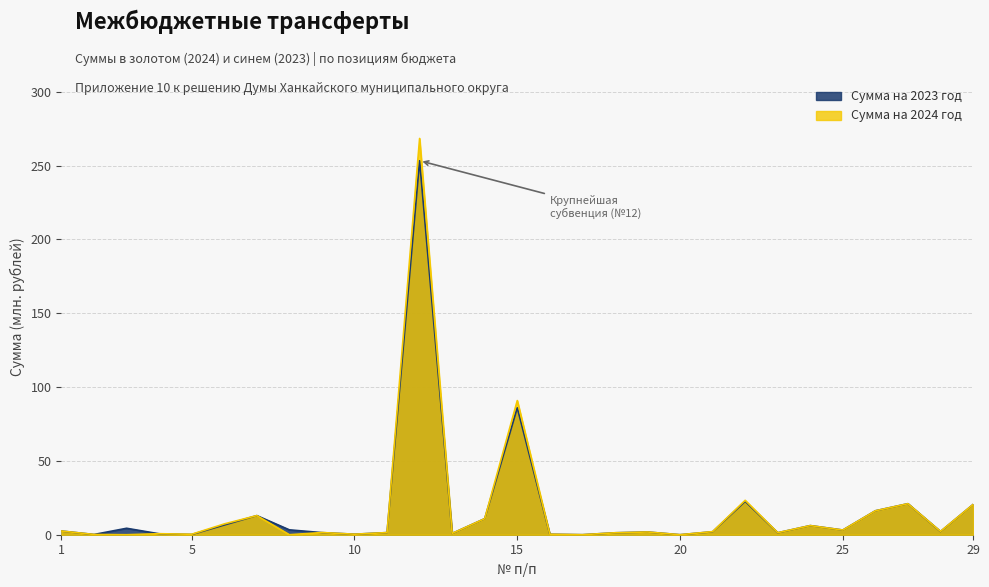

The Сумма на 2023 год series shows 4.2 at 26. True or false?

False